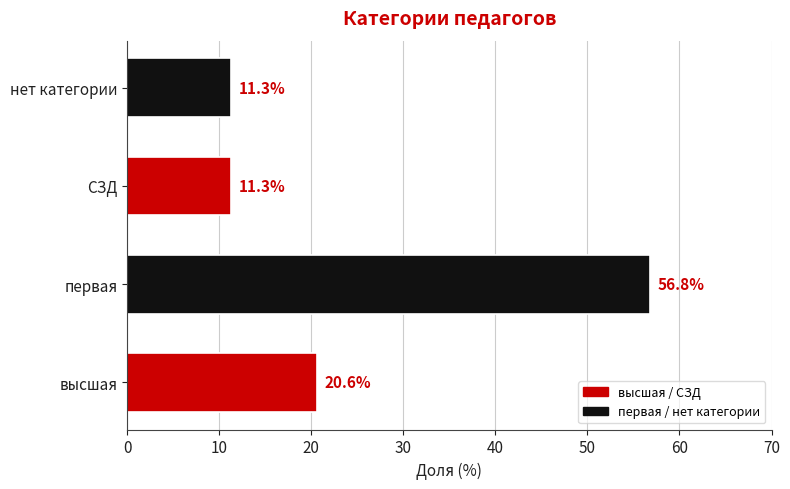

The chart shows a value of 94.6 at первая. True or false?

False